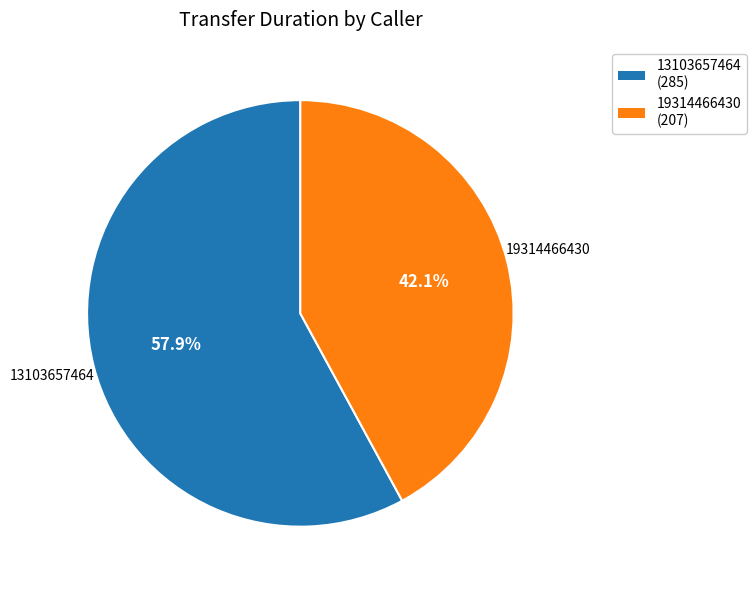

Combined, do 13103657464 and 19314466430 account for over 50%?

Yes